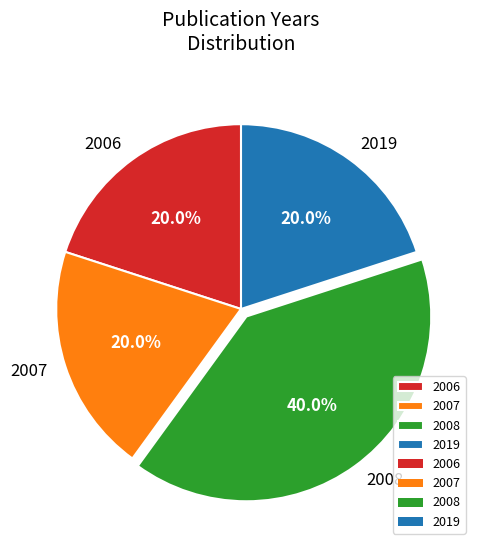

Is 2006 the majority of the pie?

No